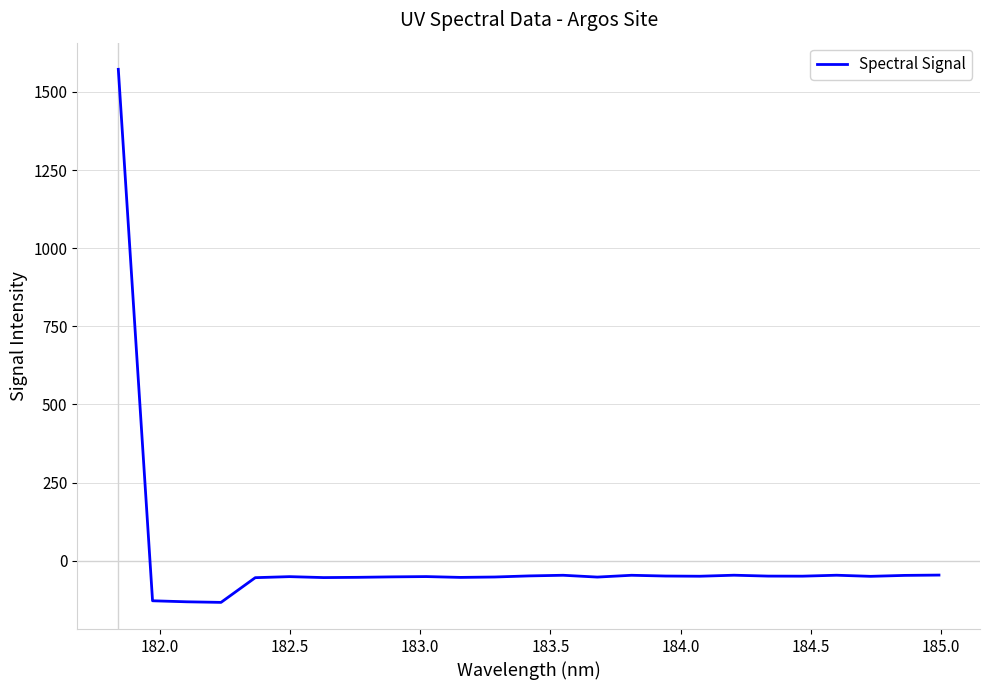

How many positive values are there?

1